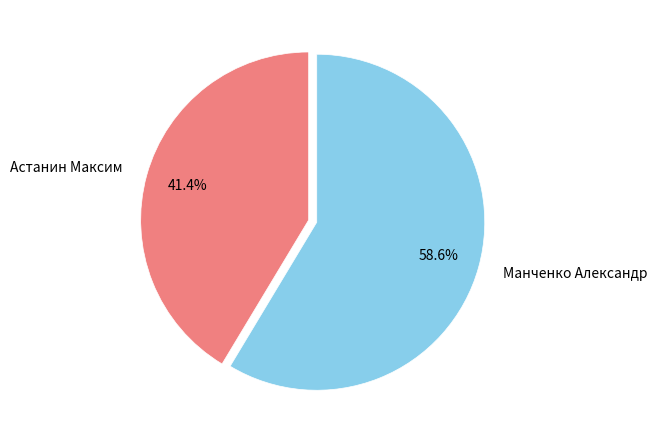

What percentage is NOT represented by Манченко Александр?

41.4%